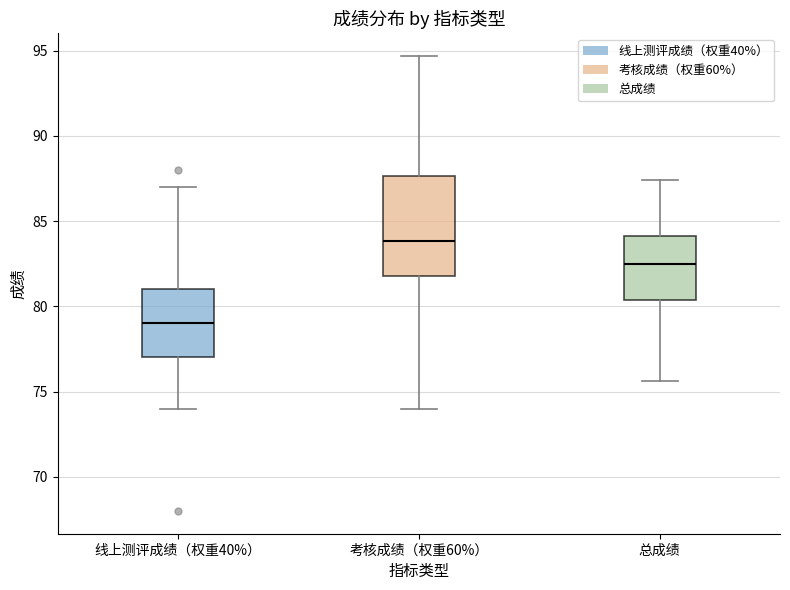

Where does the upper whisker of the box for 总成绩 end on the y-axis? The values are not printed on the chart, so give them approximately, as read against the axis.

87.5